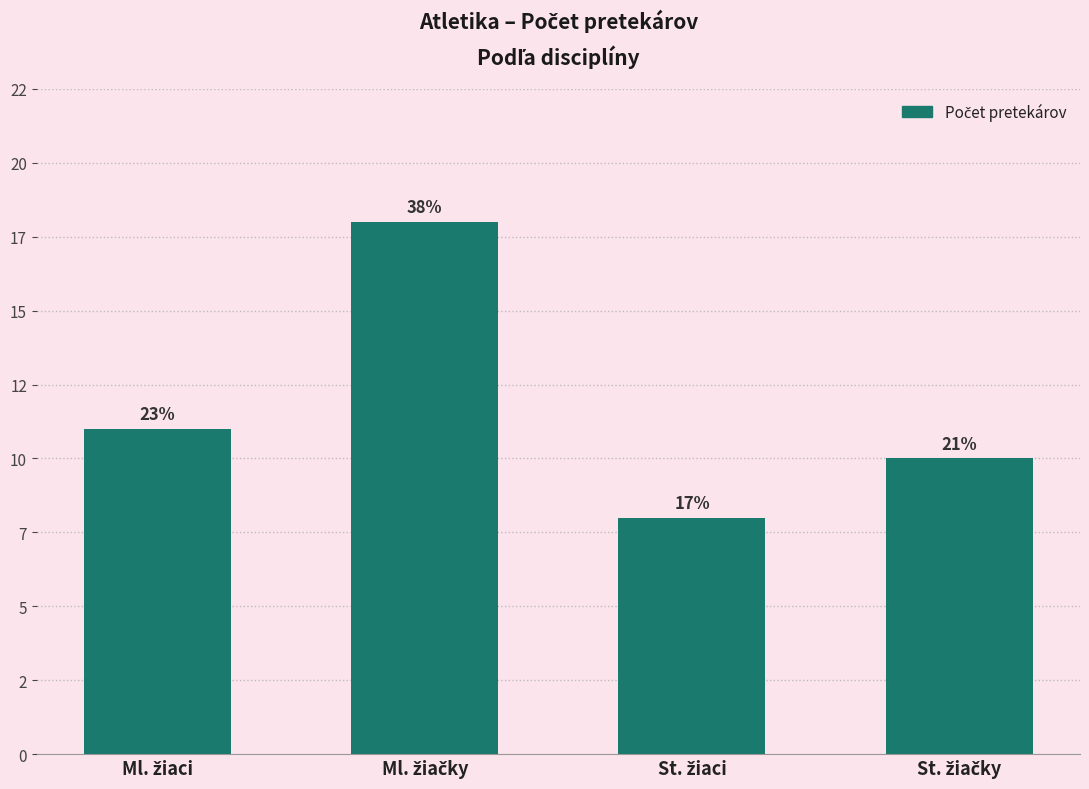

What is the approximate value at St. žiaci?

8